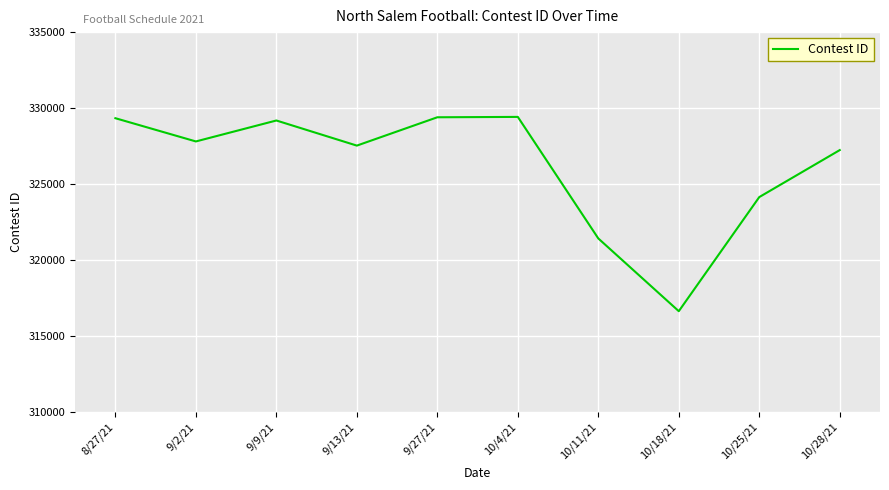

What is the ratio of the value at 10/25/21 to the value at 9/13/21?

1.0